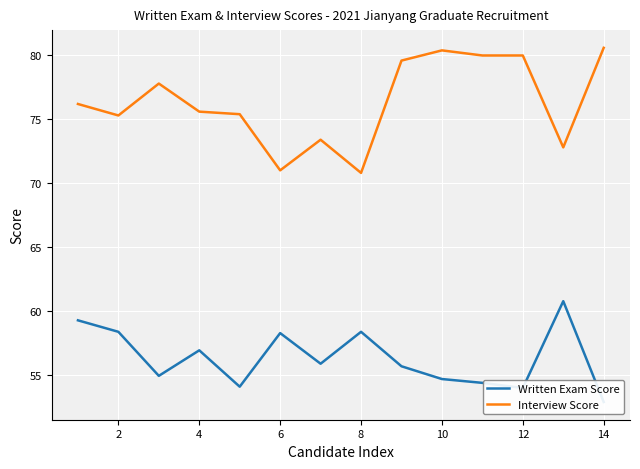

What is the difference between the maximum and second lowest values in the Written Exam Score series?

6.8